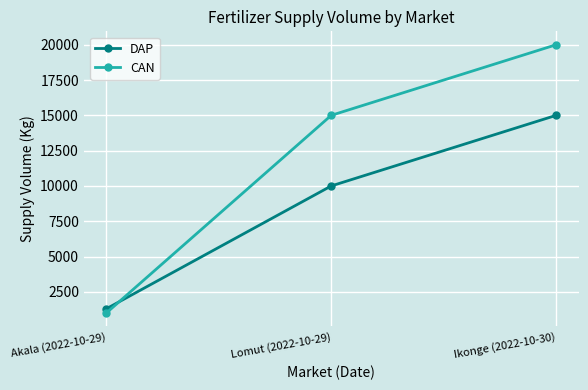

Reading left to right, what are all the values shown in this chart?

DAP: Akala (2022-10-29)=1300	Lomut (2022-10-29)=10000	Ikonge (2022-10-30)=15000
CAN: Akala (2022-10-29)=1000	Lomut (2022-10-29)=15000	Ikonge (2022-10-30)=20000